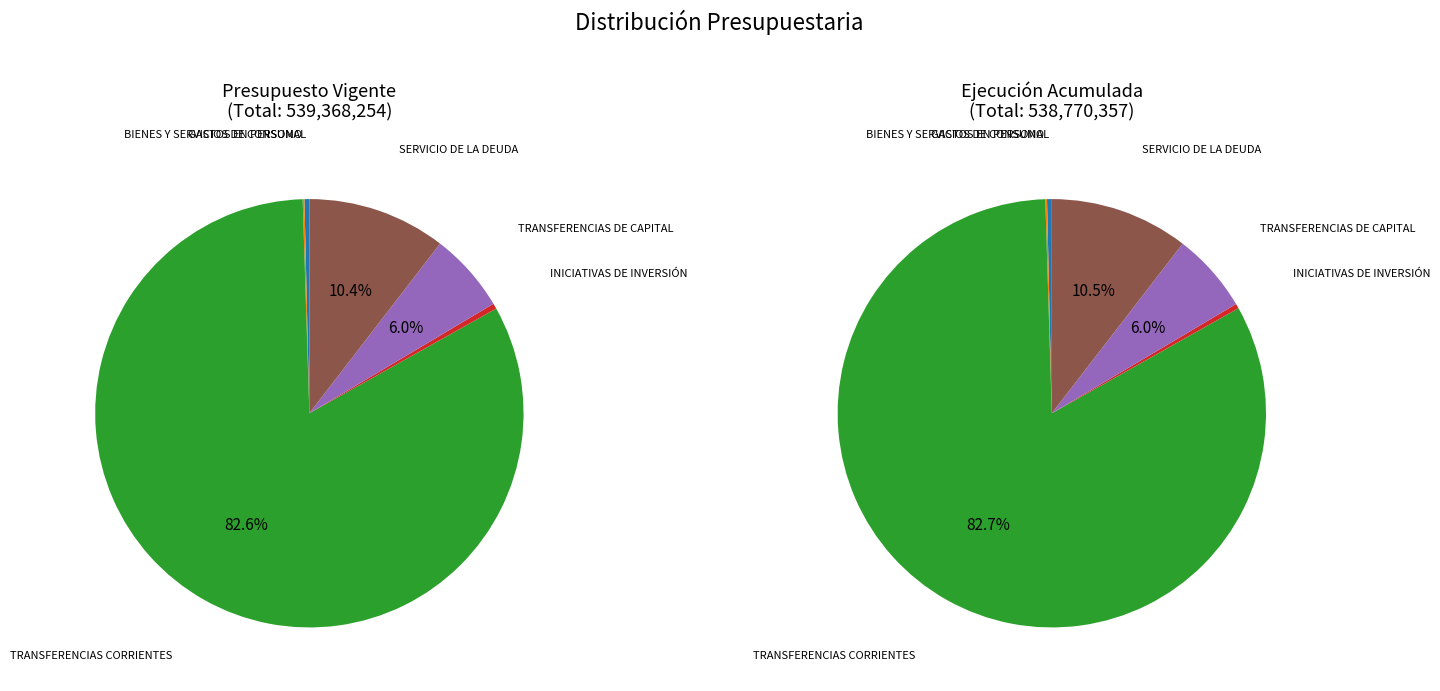

Which slice is the largest?

TRANSFERENCIAS CORRIENTES